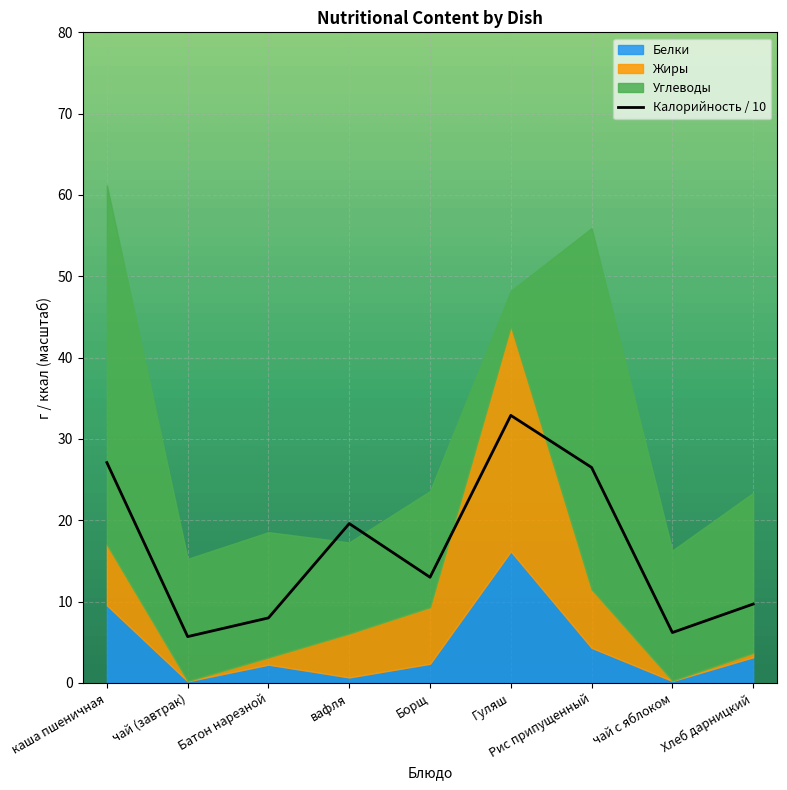

The Калорийность / 10 series shows 27.1 at каша пшеничная. True or false?

True